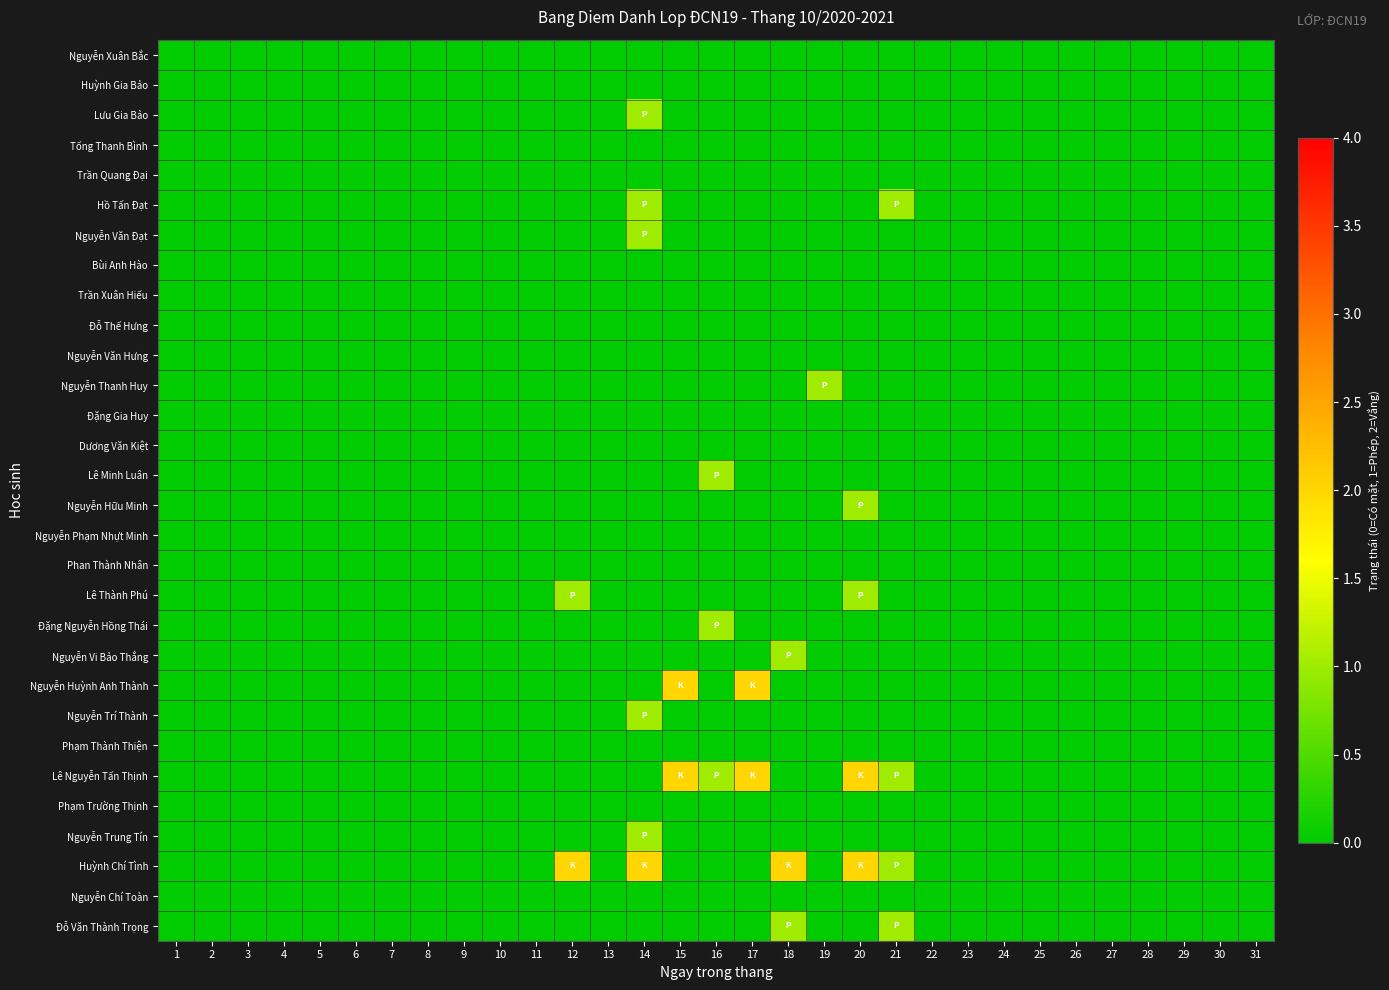

How many series are shown in this chart?

30